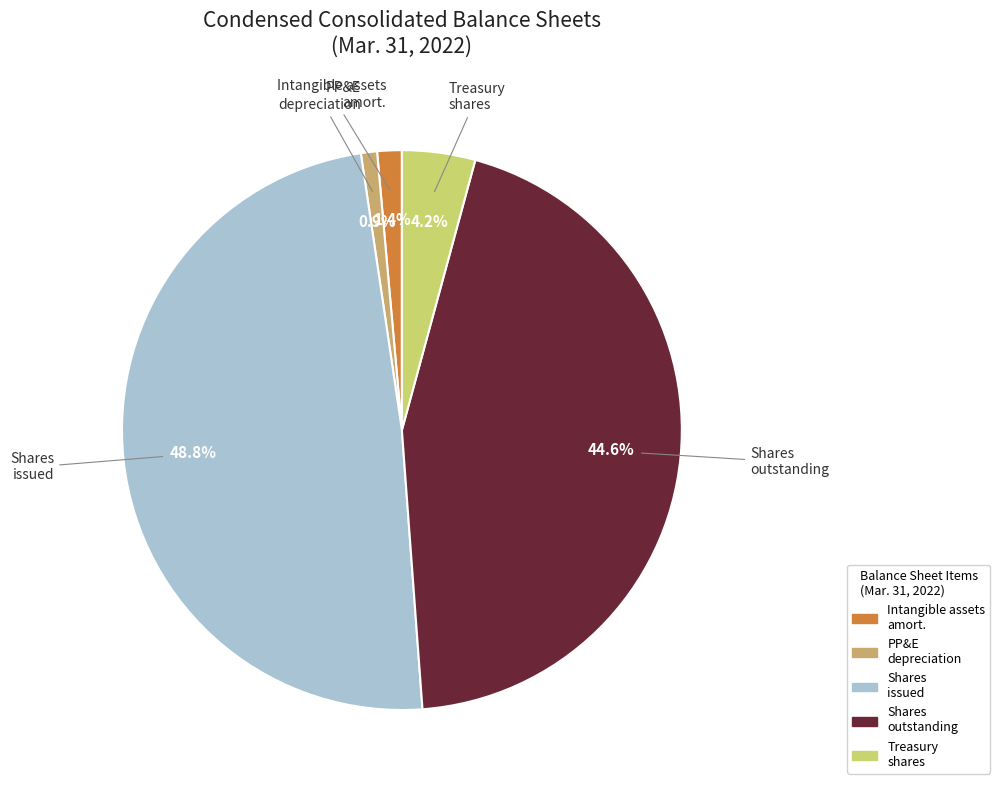

Is there any slice that represents more than half of the pie?

No